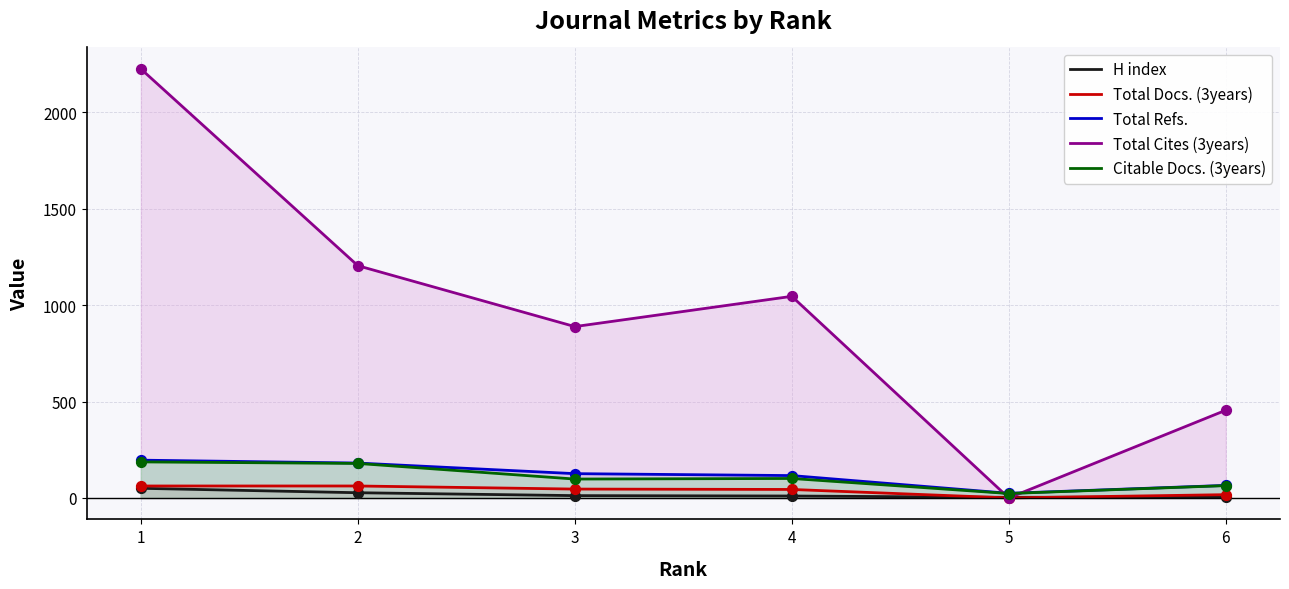

What is the total value across all series at 4?

1317